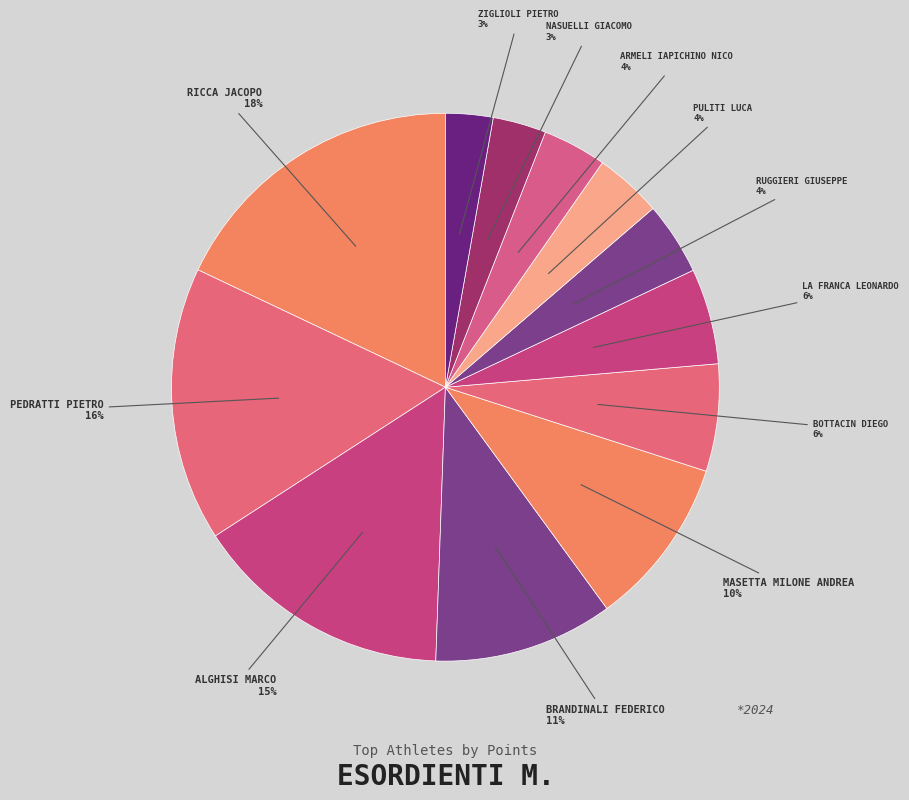

To the nearest percent, what is the difference between the ARMELI IAPICHINO NICO and BRANDINALI FEDERICO slice percentages?

7%